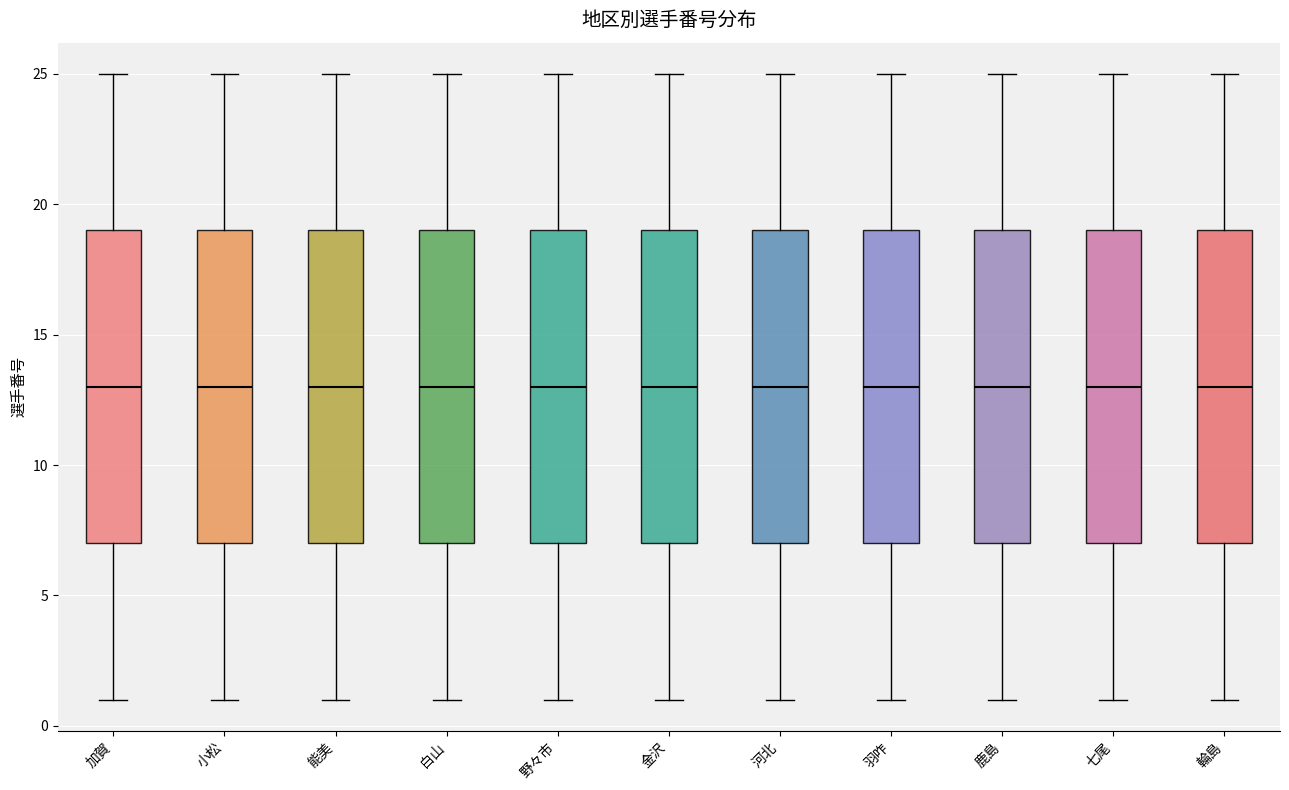

Reading left to right, read every box against the y-axis: the position of its median line, the range the box covers, and the ends of its whiskers. The values are not printed on the chart, so give them approximately, as read against the axis.

加賀: median 13, box 7 to 19, whiskers 1 to 25
小松: median 13, box 7 to 19, whiskers 1 to 25
能美: median 13, box 7 to 19, whiskers 1 to 25
白山: median 13, box 7 to 19, whiskers 1 to 25
野々市: median 13, box 7 to 19, whiskers 1 to 25
金沢: median 13, box 7 to 19, whiskers 1 to 25
河北: median 13, box 7 to 19, whiskers 1 to 25
羽咋: median 13, box 7 to 19, whiskers 1 to 25
鹿島: median 13, box 7 to 19, whiskers 1 to 25
七尾: median 13, box 7 to 19, whiskers 1 to 25
輪島: median 13, box 7 to 19, whiskers 1 to 25